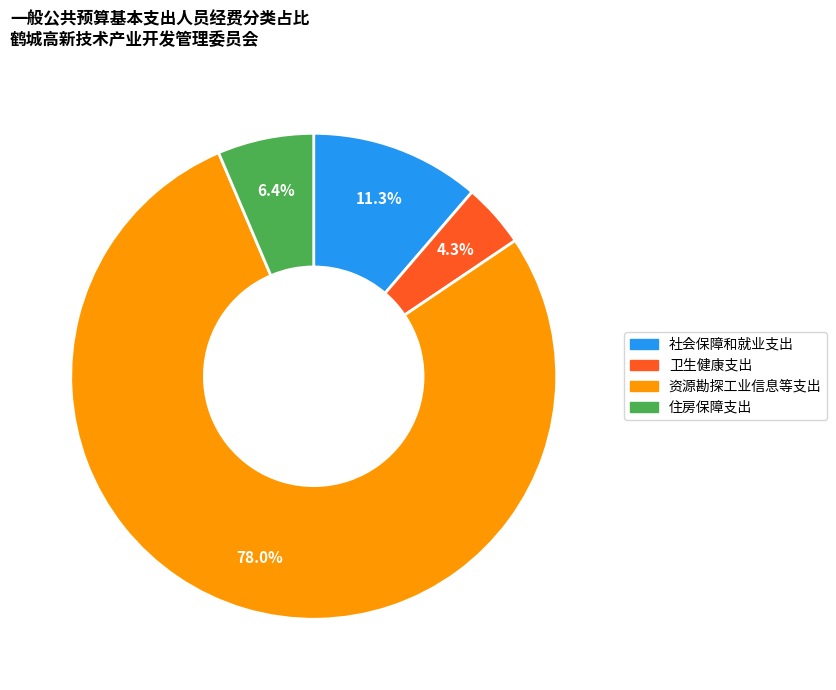

True or false: 社会保障和就业支出 accounts for 19% of the total.

False